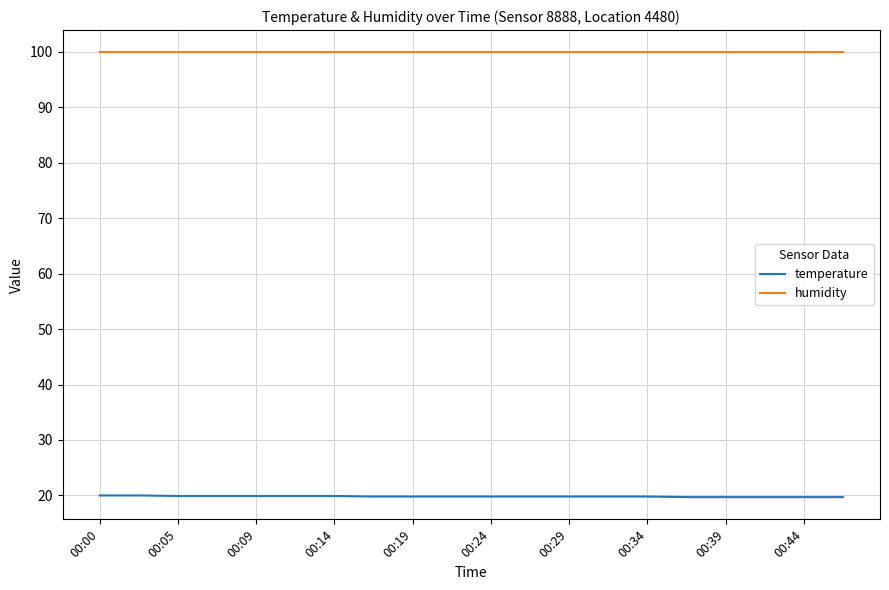

Which series has the largest total across all categories?

humidity